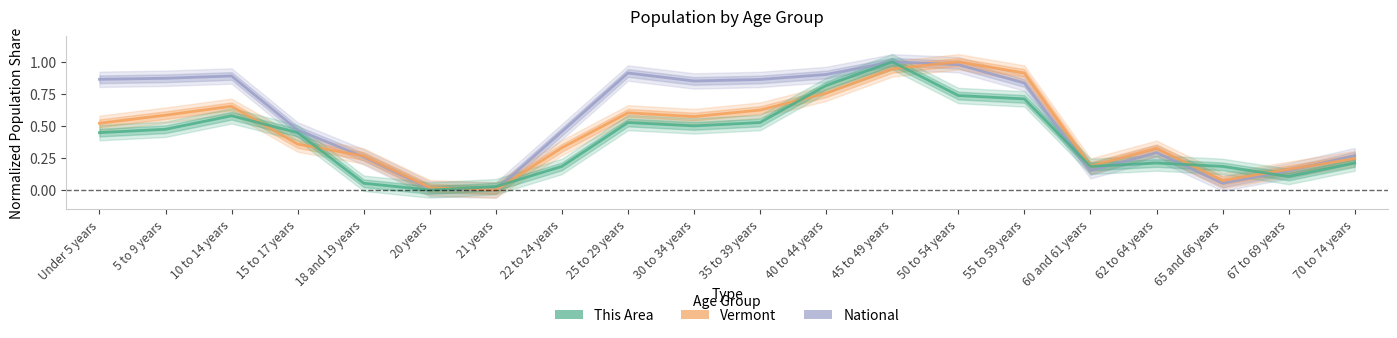

Is the value of National at Under 5 years greater than the value of This Area at 25 to 29 years?

Yes